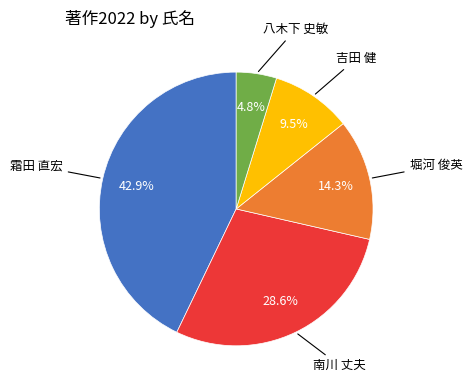

Is there a majority slice in this chart?

No